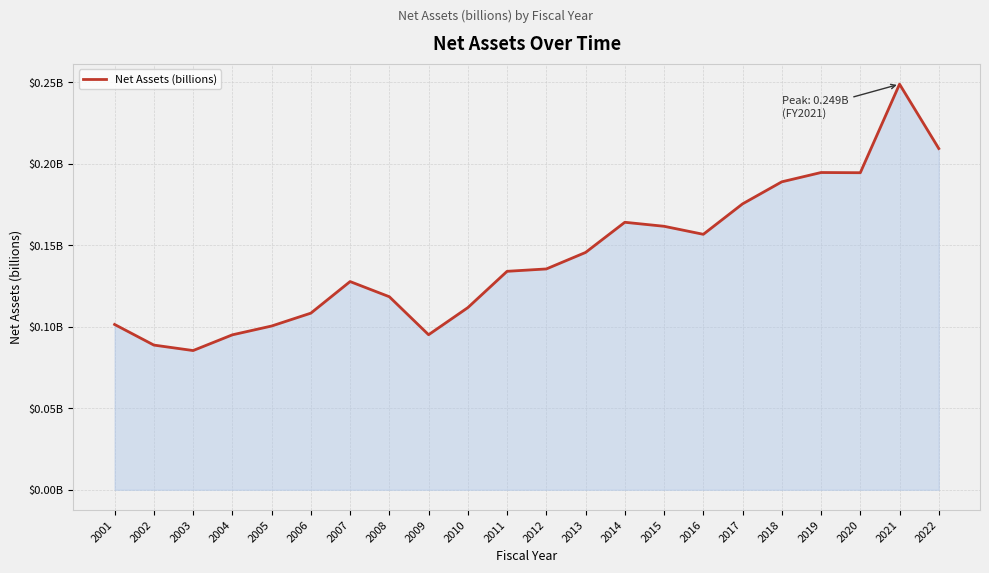

True or false: the data shows 0.1 at 2021.

False